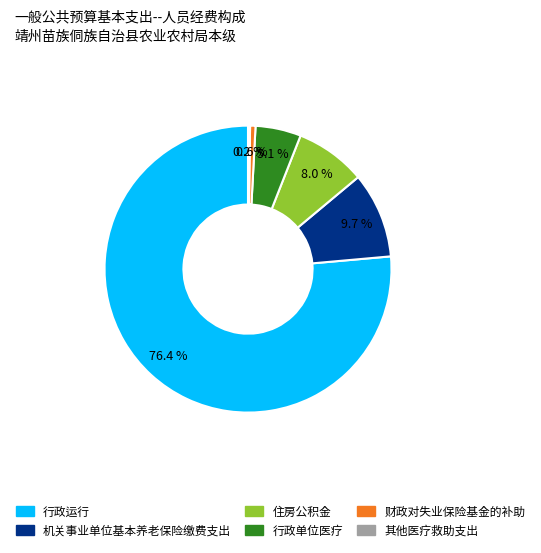

Which slice is the largest?

行政运行